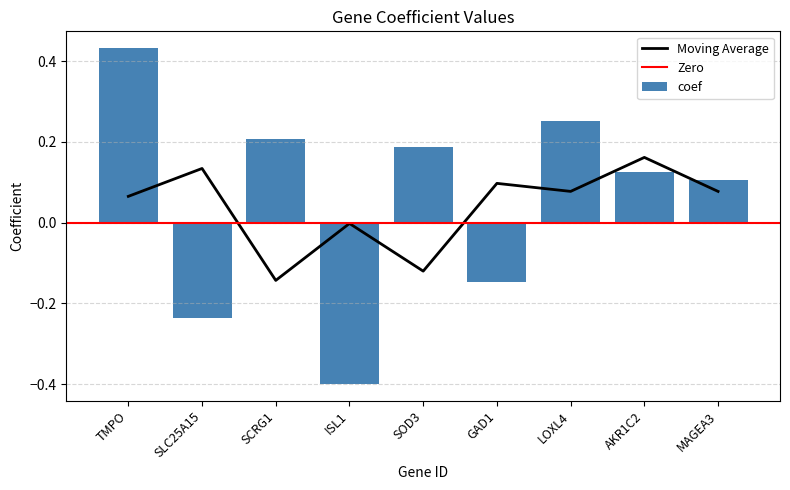

What is the label of the 5th bar from the right?

SOD3